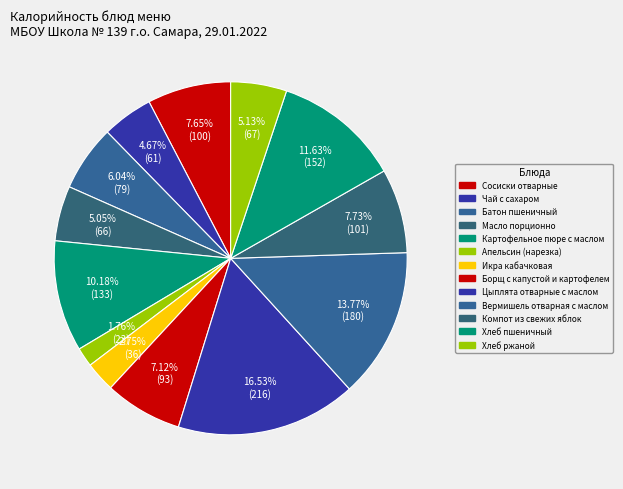

How many segments does this pie chart have?

13